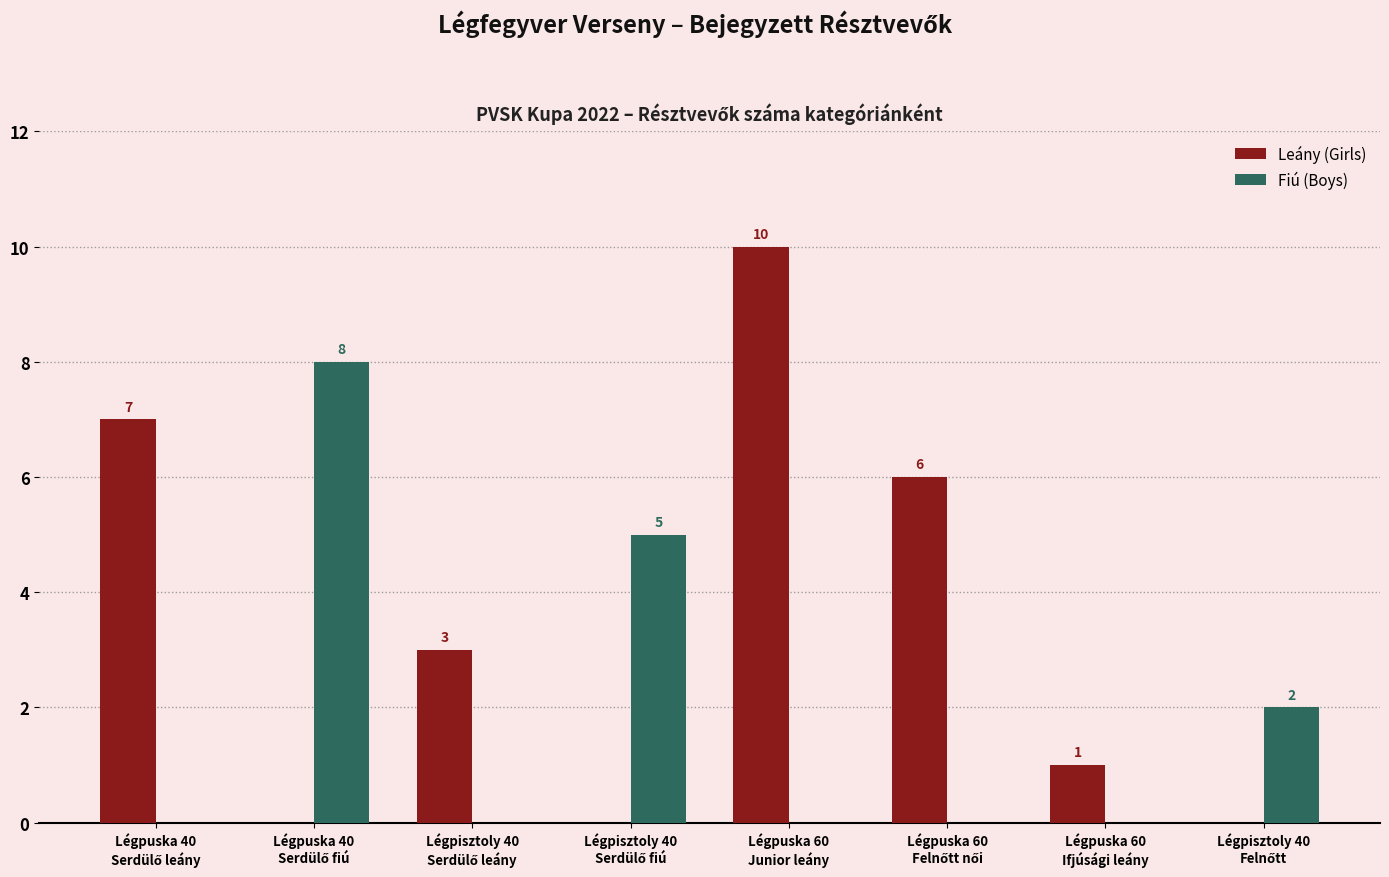

What is the highest value of the Leány (Girls) series?

10